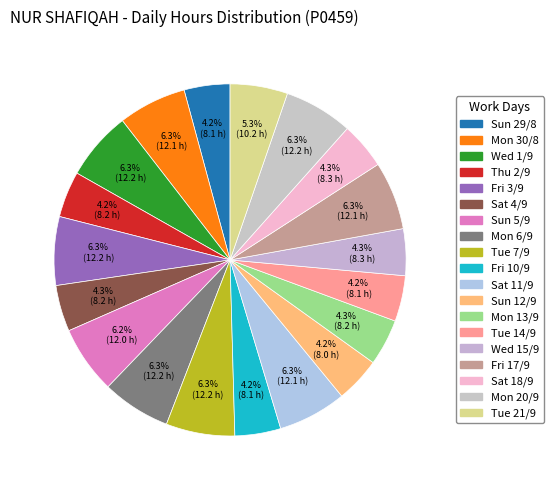

How many segments does this pie chart have?

19